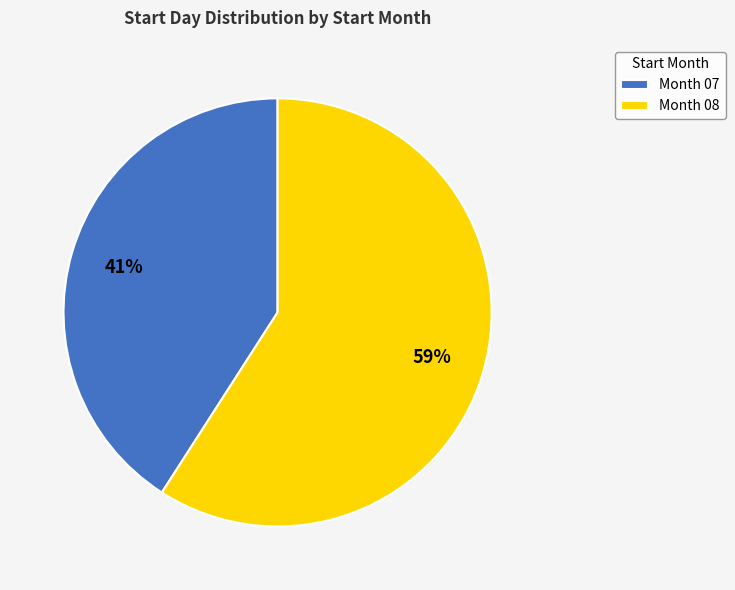

To the nearest percent, what percentage of the pie is Month 08?

59%